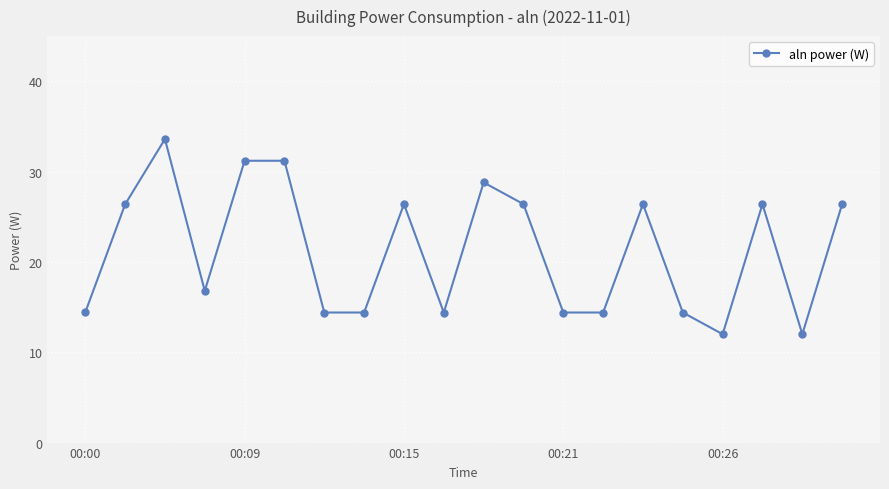

What is the value of the 16th point from the left?

14.4